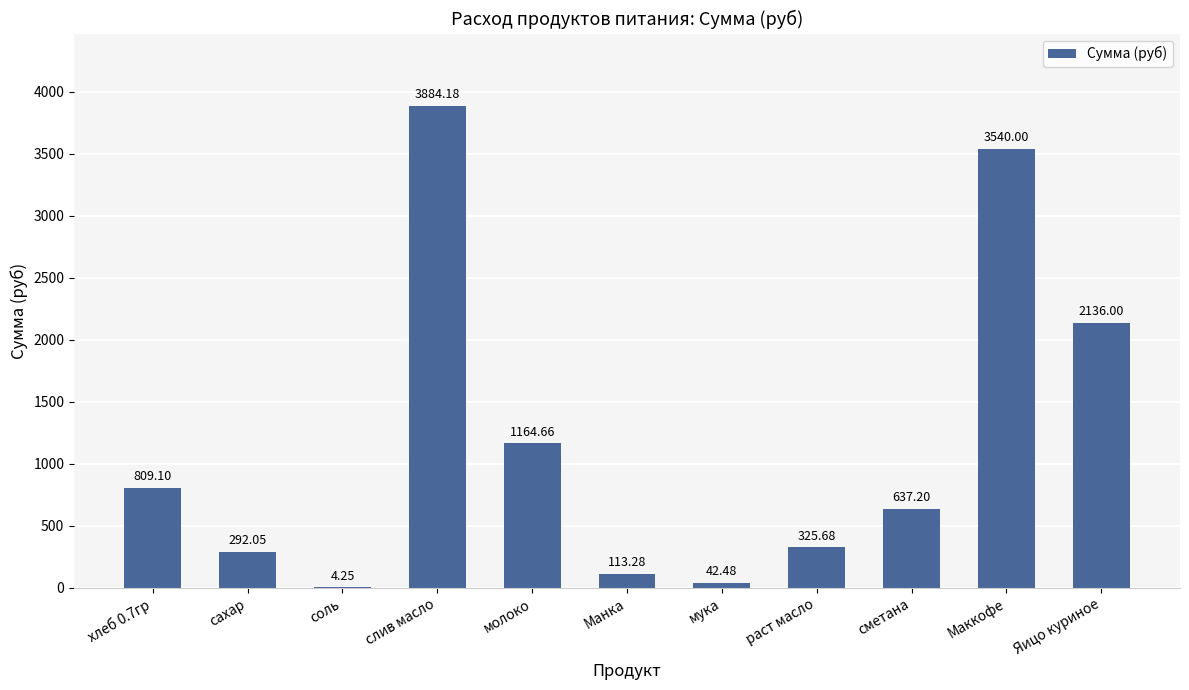

Where is the data nearest to the value 1944?

Яицо куриное